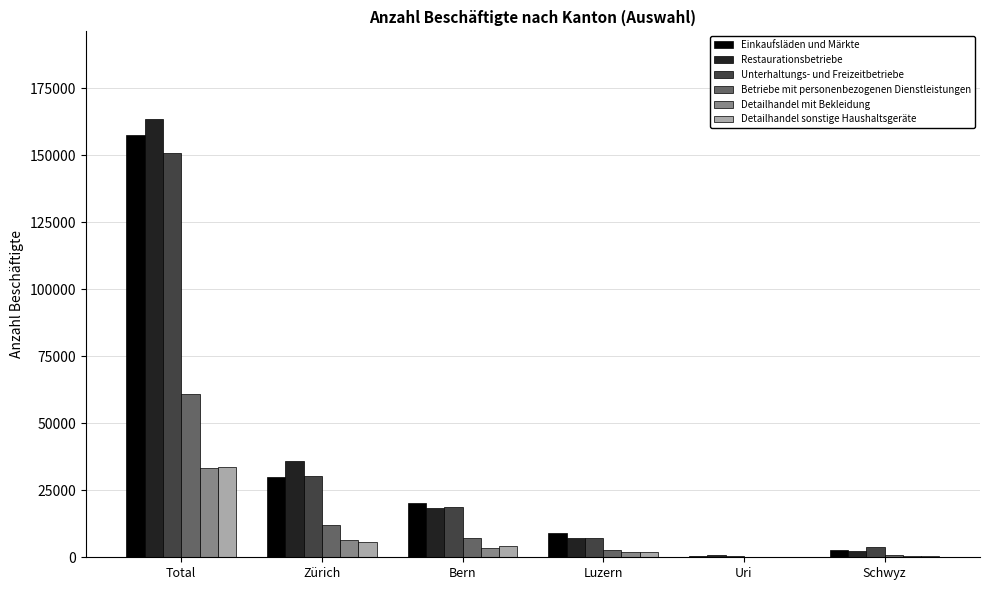

Is it true that Detailhandel mit Bekleidung equals 33238 at Total?

True